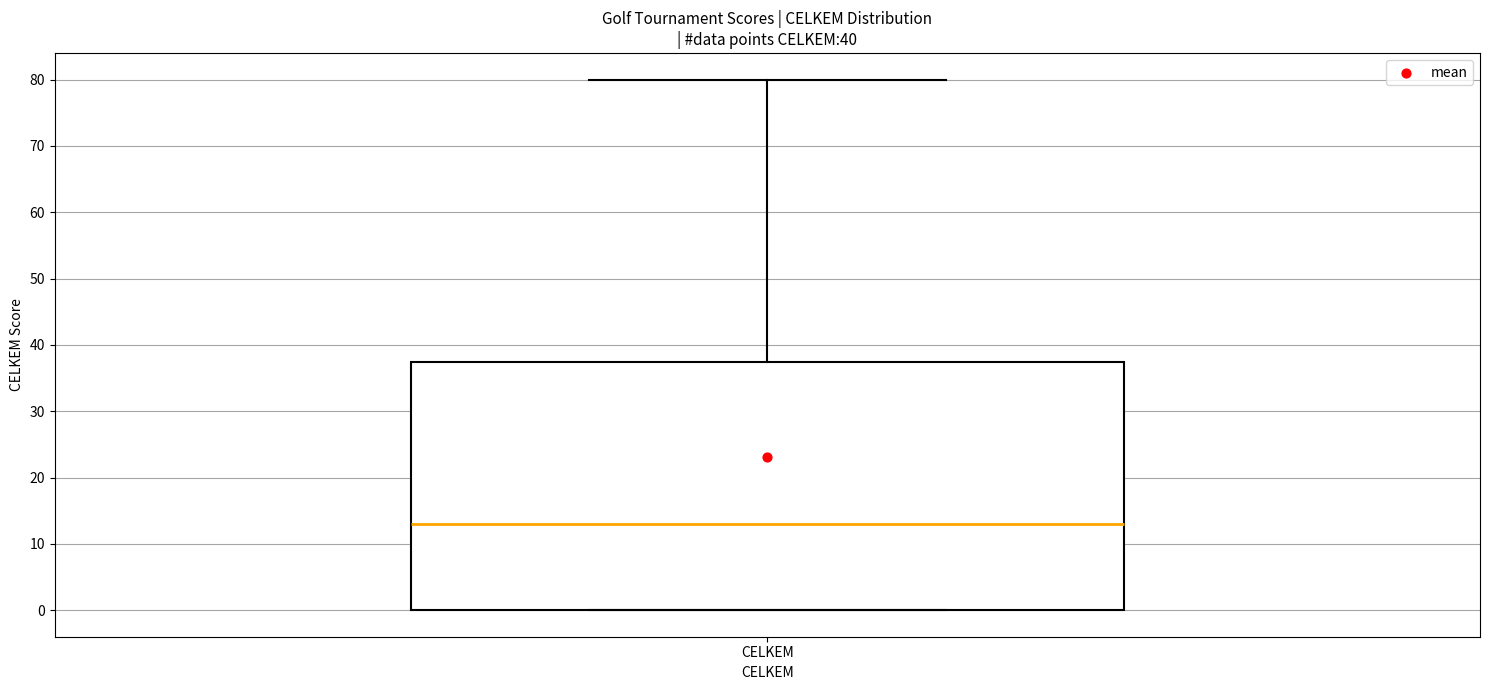

Read this box plot against the y-axis: the position of the median line, the range covered by the box, and the ends of both whiskers. The values are not printed on the chart, so give them approximately, as read against the axis.

median 13, box 0 to 38, whiskers 0 to 80